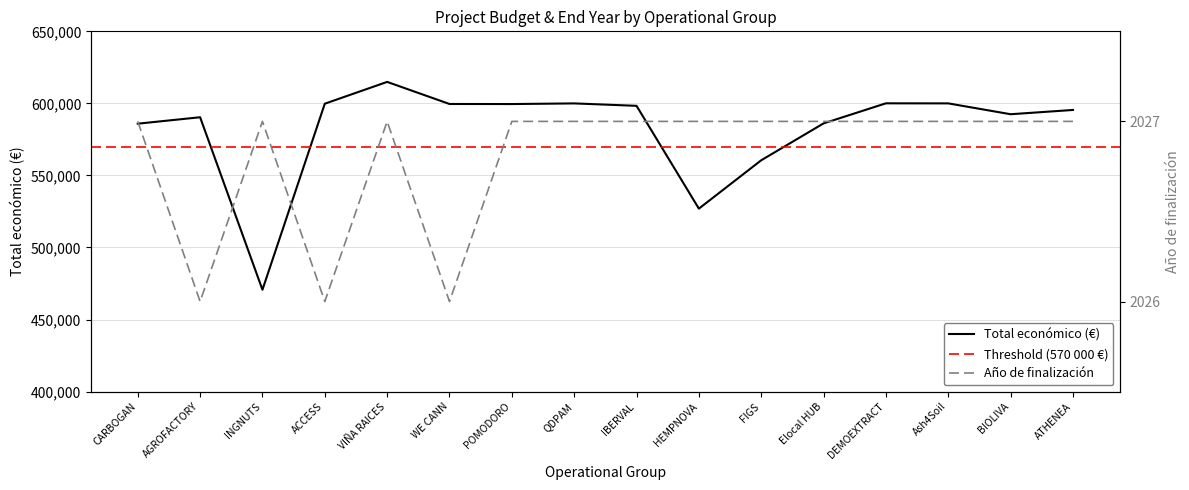

Reading right to left, what are all the values shown in this chart?

Total económico (€): 595436	592475	600000	600043	586120	560529	526962	598303	599986	599540	599584	614907	599779	470675	590382	585914
Año de finalización: 2027	2027	2027	2027	2027	2027	2027	2027	2027	2027	2026	2027	2026	2027	2026	2027